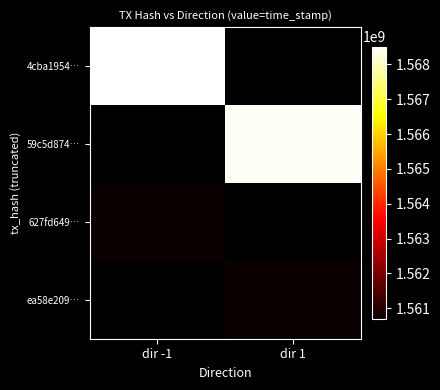

Which series has the widest spread of values?

4cba1954…